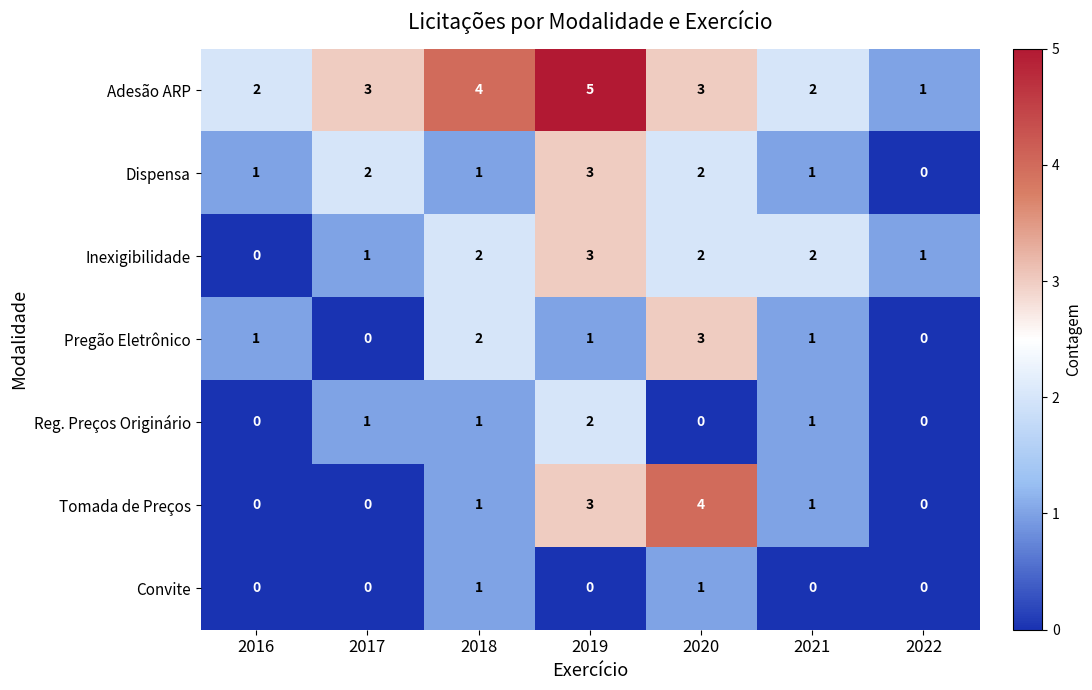

How many series are shown in this chart?

7